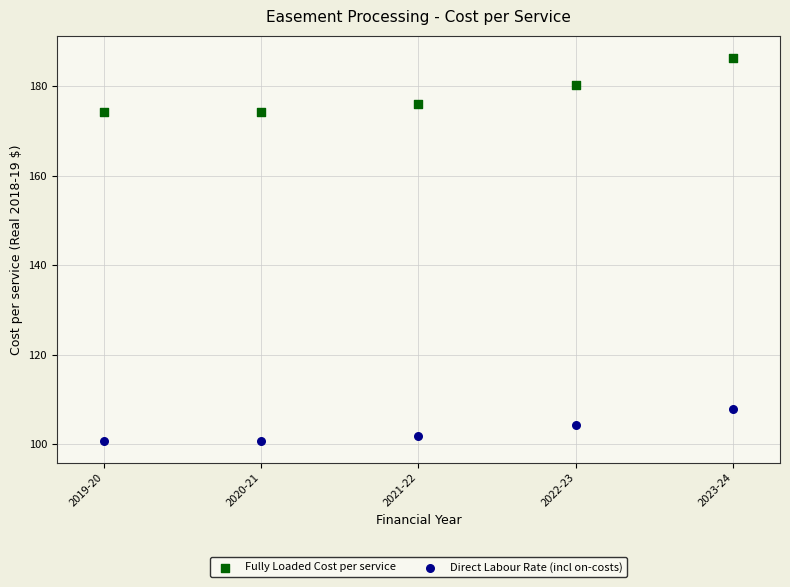

Across all data points, what is the average Y value?

140.7